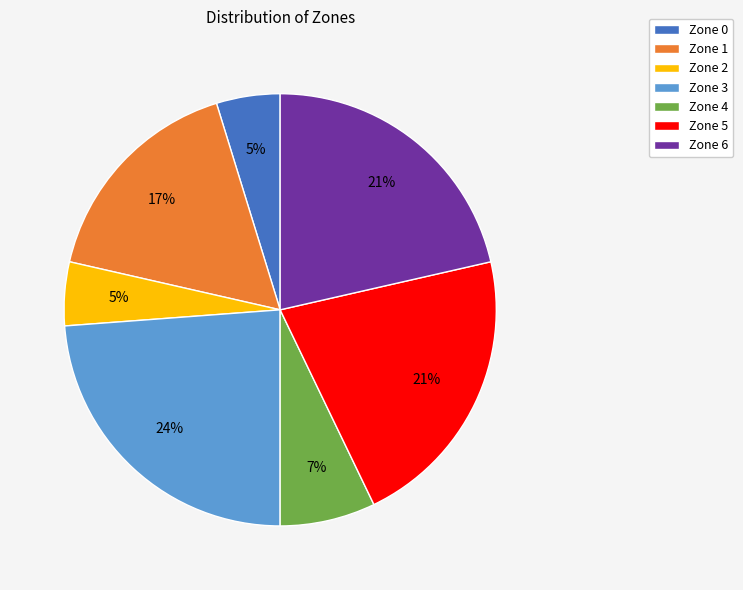

To the nearest percent, what is the combined percentage of Zone 3 and Zone 5?

45%